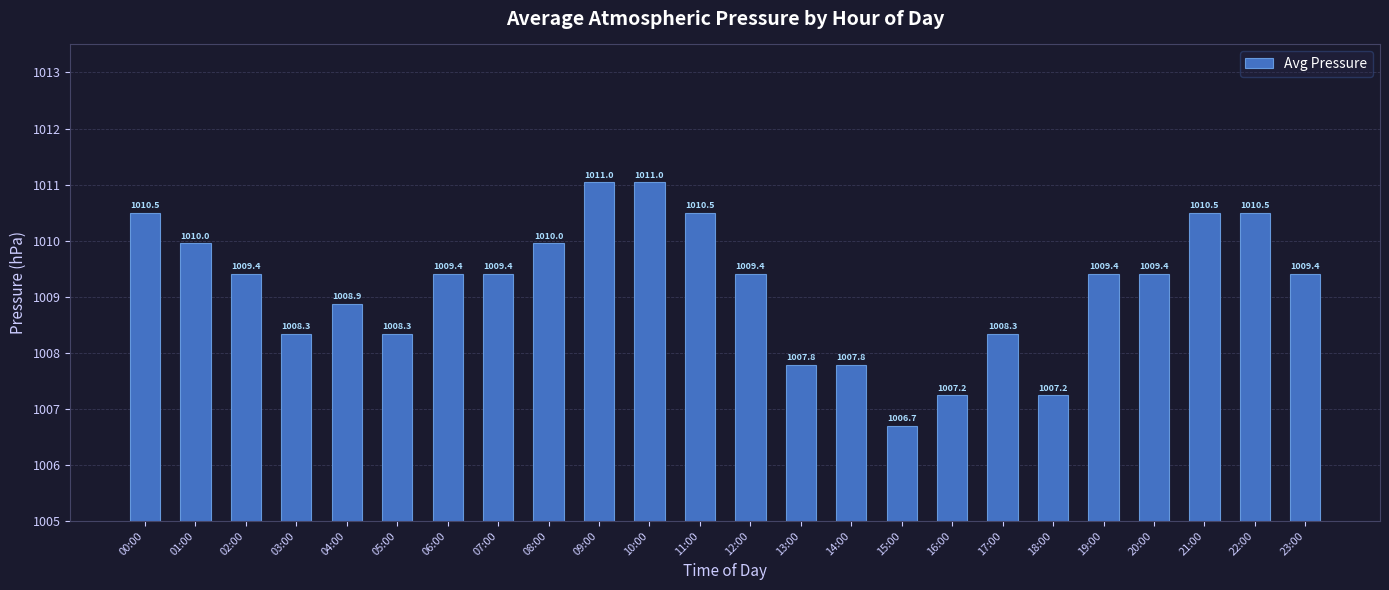

Reading right to left, what are all the values shown in this chart?

1009.4	1010.5	1010.5	1009.4	1009.4	1007.2	1008.3	1007.2	1006.7	1007.8	1007.8	1009.4	1010.5	1011.0	1011.0	1010.0	1009.4	1009.4	1008.3	1008.9	1008.3	1009.4	1010.0	1010.5